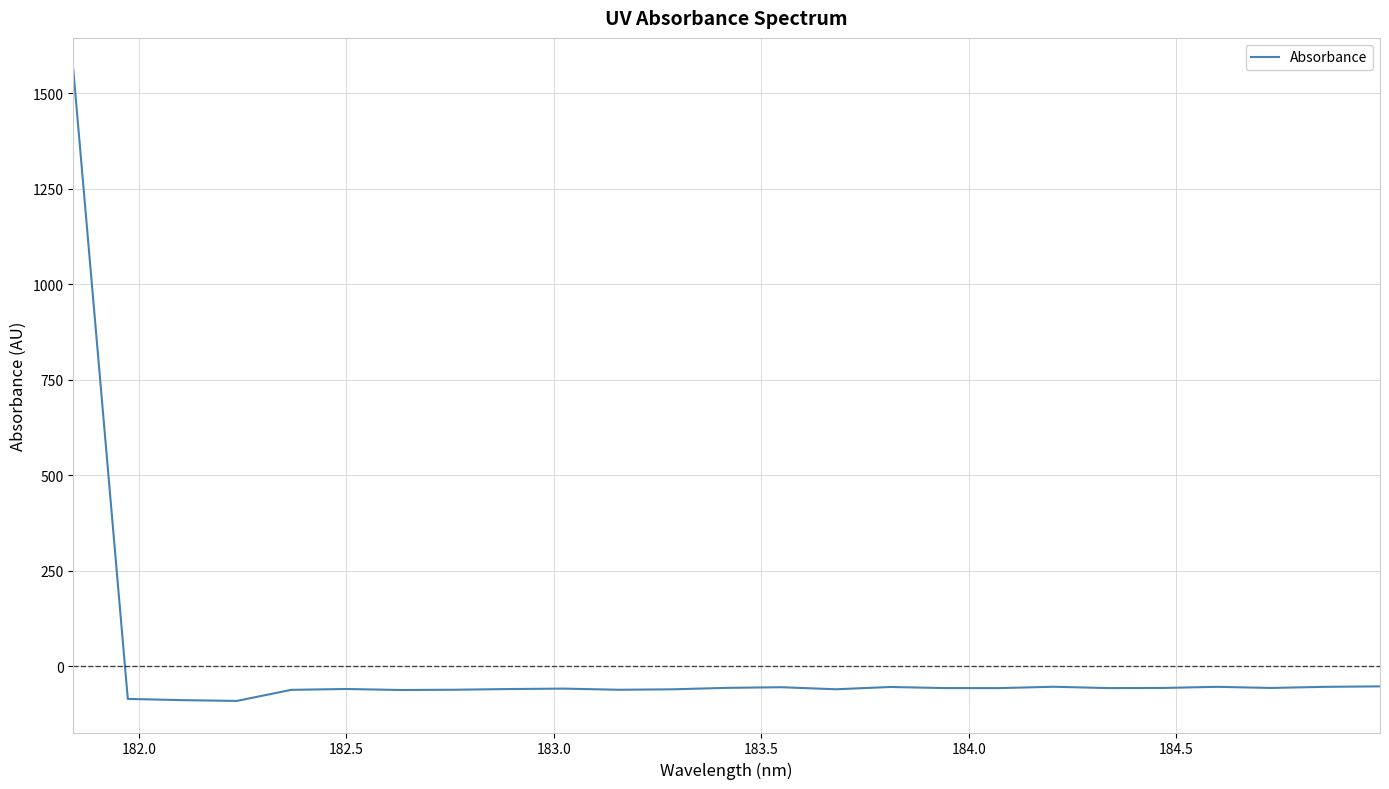

What is the minimum value shown in the chart?

-90.8